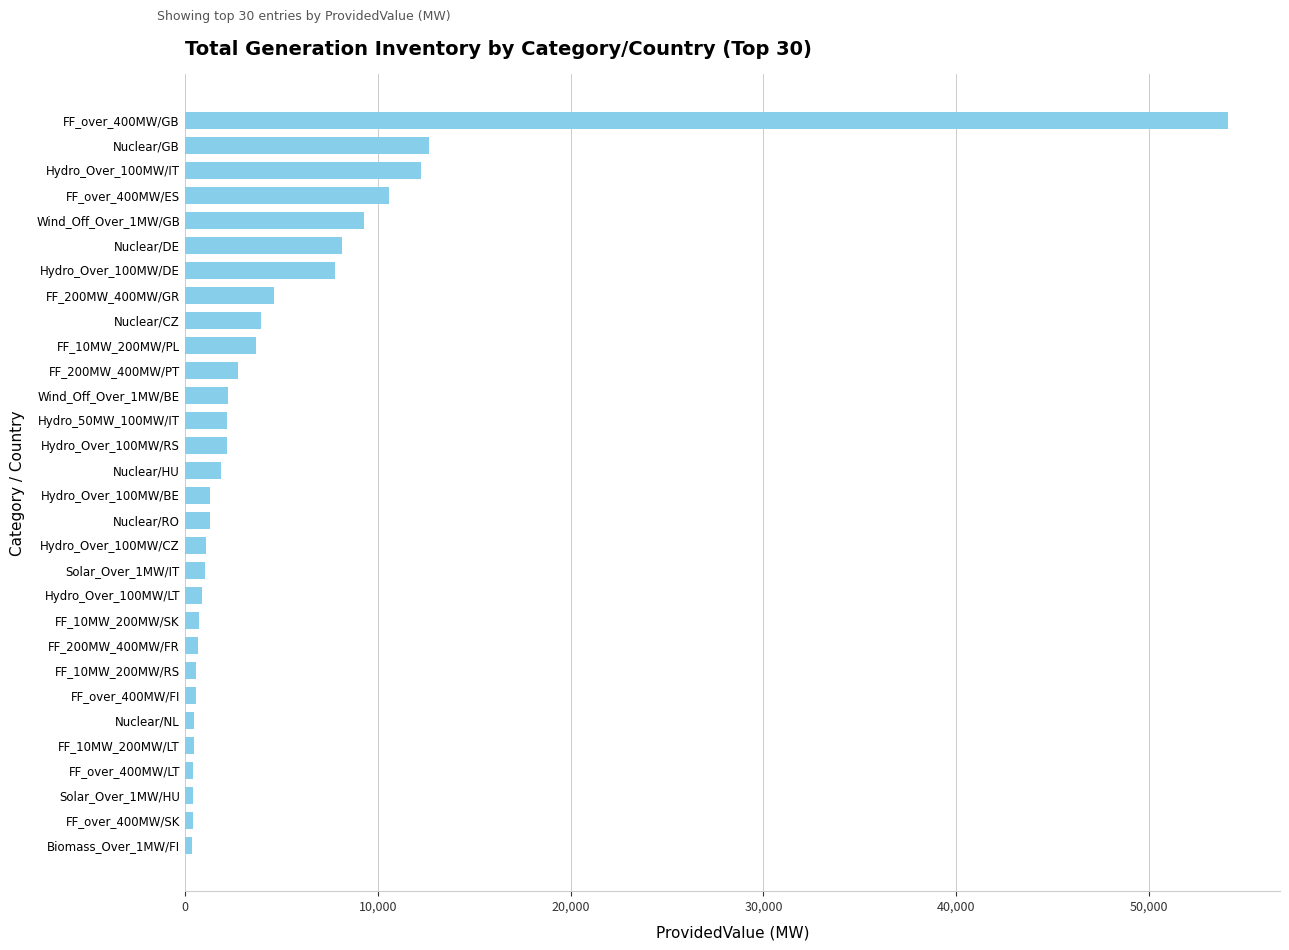

The value at FF_over_400MW/ES is 3194.4. True or false?

False